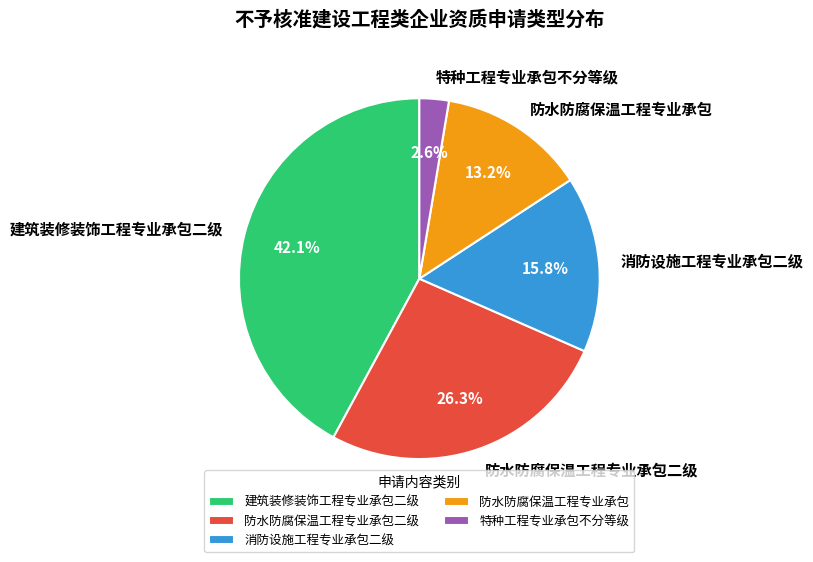

To the nearest percent, what percentage of the pie is 防水防腐保温工程专业承包二级?

26%